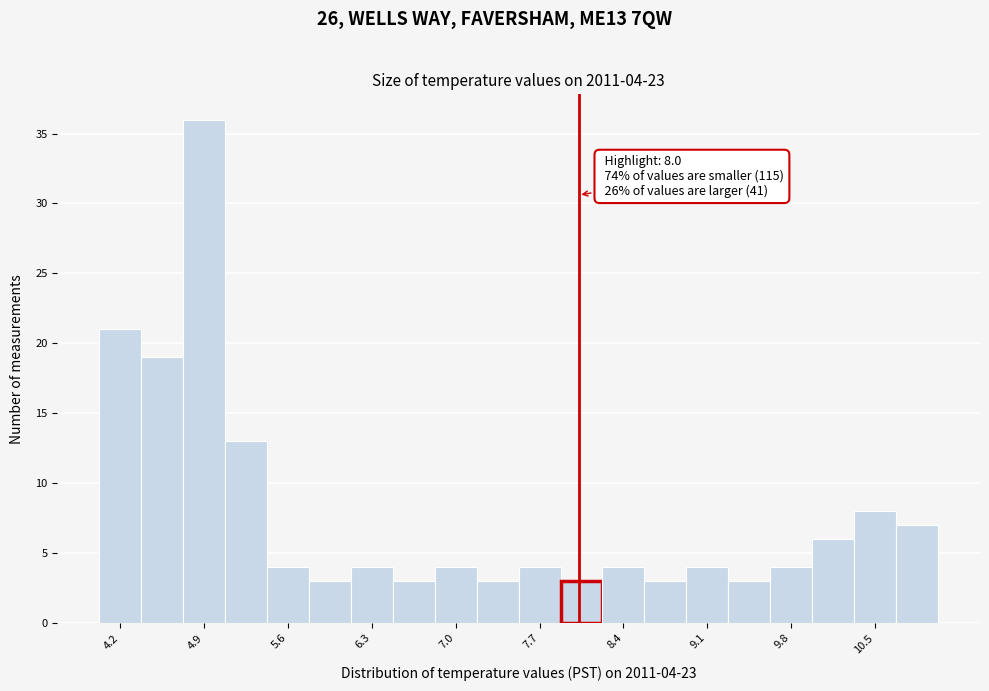

Read against the x-axis, roughly where is the centre of the tallest bar?

4.9